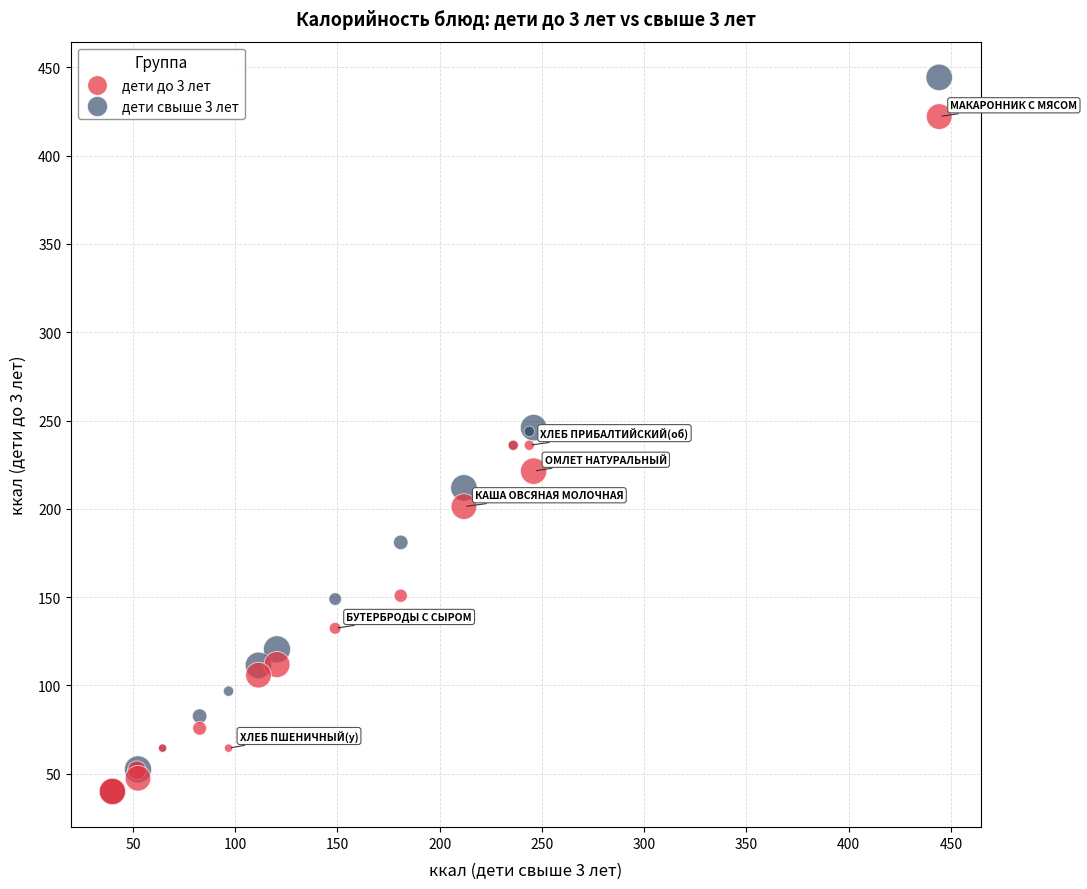

What are all the series names shown in the legend?

дети до 3 лет, дети свыше 3 лет